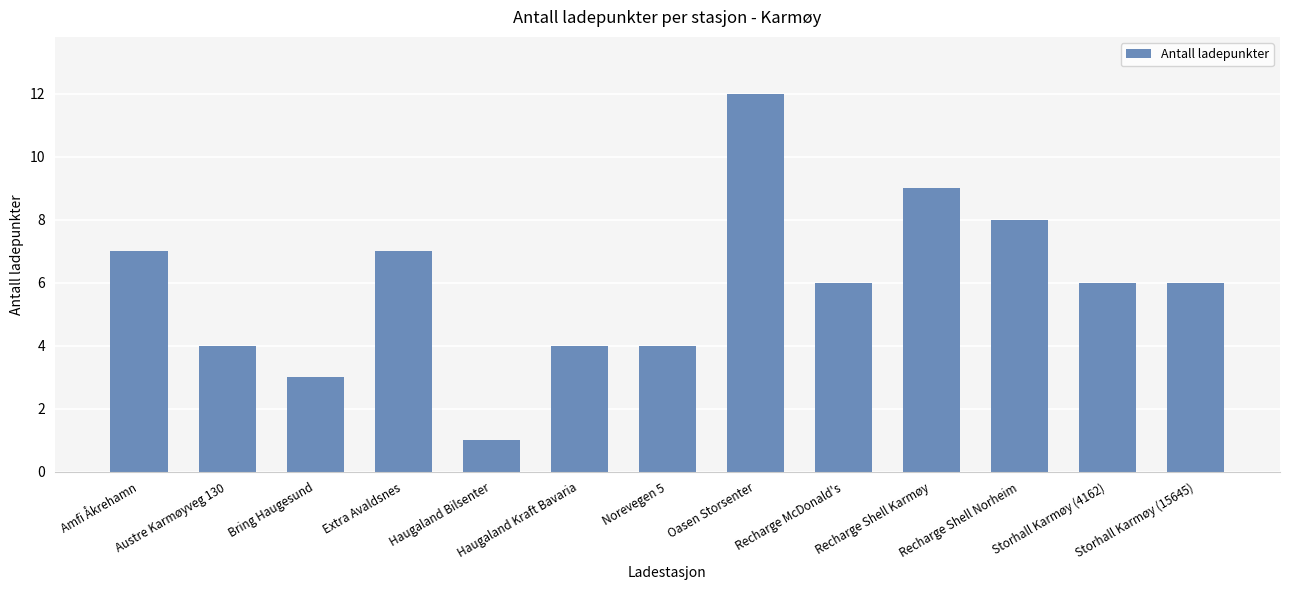

Count the number of data series in this chart.

1